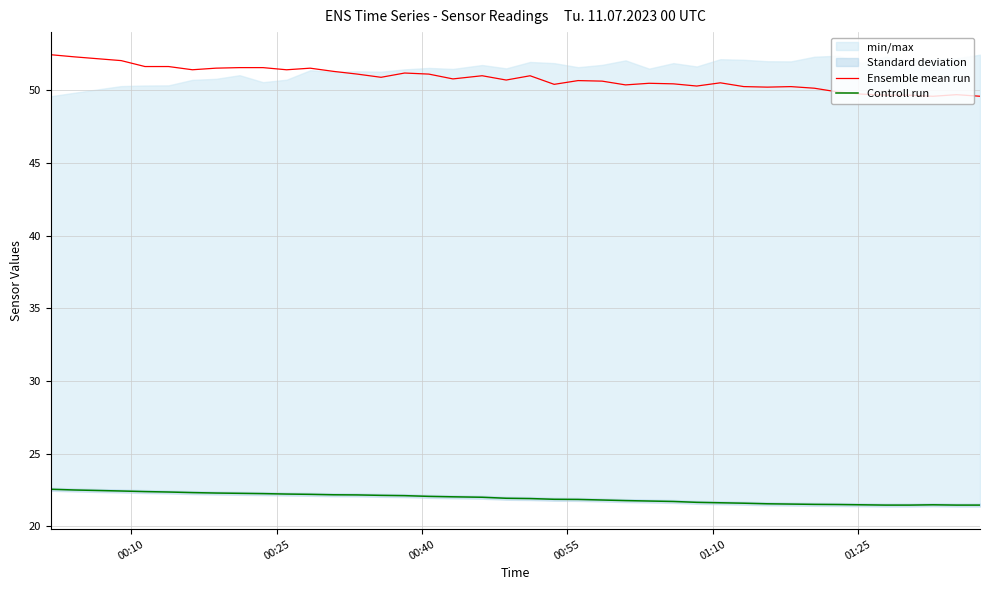

True or false: Controll run and Ensemble mean run cross at least once.

False